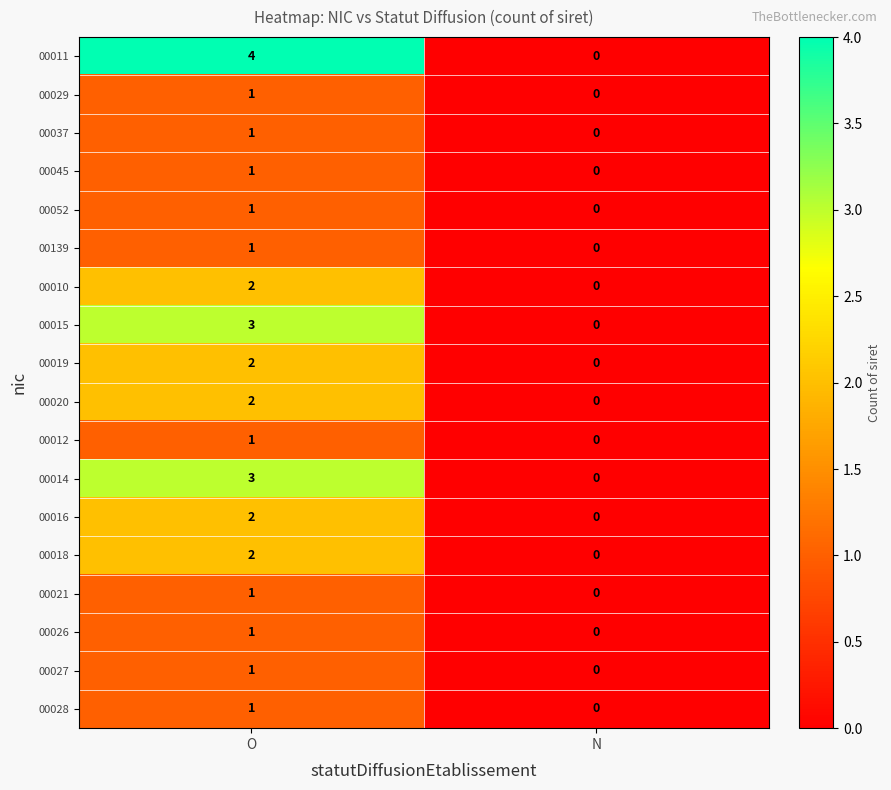

Where is 00139 nearest to the value 0?

N